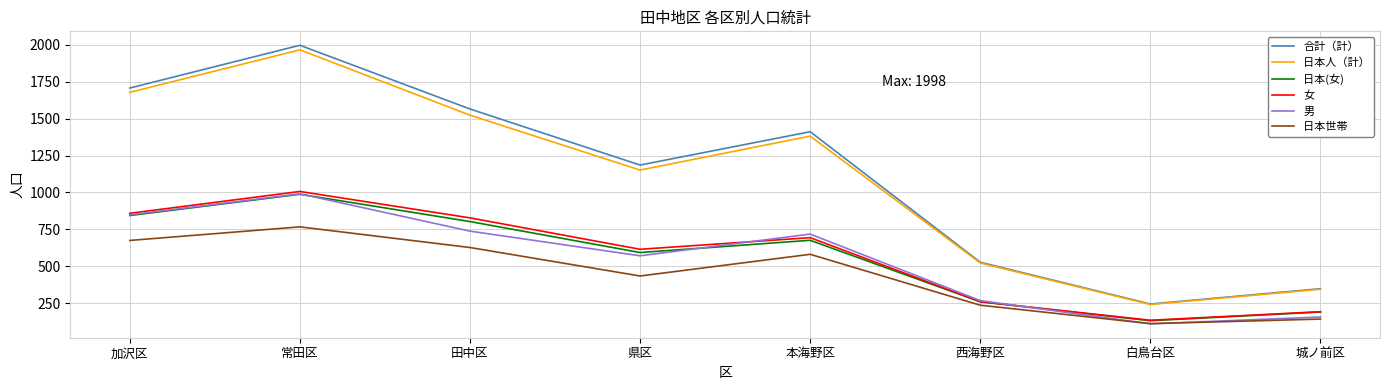

Reading left to right, transcribe all the data shown in this chart.

合計（計）: 加沢区=1708	常田区=1998	田中区=1566	県区=1186	本海野区=1412	西海野区=527	白鳥台区=244	城ノ前区=348
日本人（計）: 加沢区=1679	常田区=1967	田中区=1524	県区=1152	本海野区=1382	西海野区=522	白鳥台区=241	城ノ前区=344
日本(女): 加沢区=844	常田区=988	田中区=803	県区=593	本海野区=676	西海野区=259	白鳥台区=131	城ノ前区=190
女: 加沢区=859	常田区=1007	田中区=828	県区=615	本海野区=694	西海野区=260	白鳥台区=134	城ノ前区=192
男: 加沢区=849	常田区=991	田中区=738	県区=571	本海野区=718	西海野区=267	白鳥台区=110	城ノ前区=156
日本世帯: 加沢区=675	常田区=767	田中区=627	県区=434	本海野区=581	西海野区=236	白鳥台区=111	城ノ前区=142